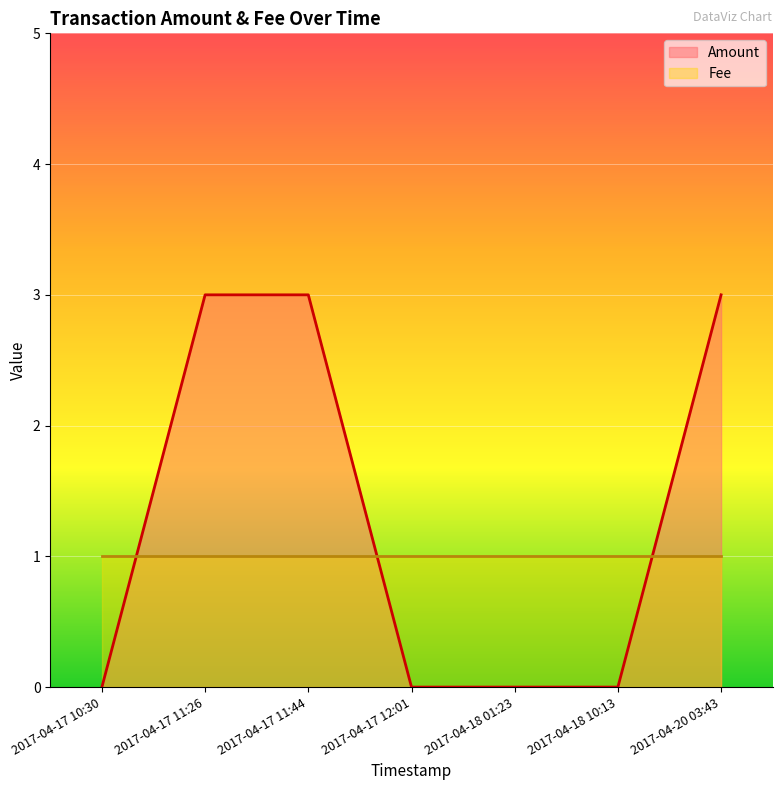

True or false: there are more than 0 points higher than both neighbors.

False